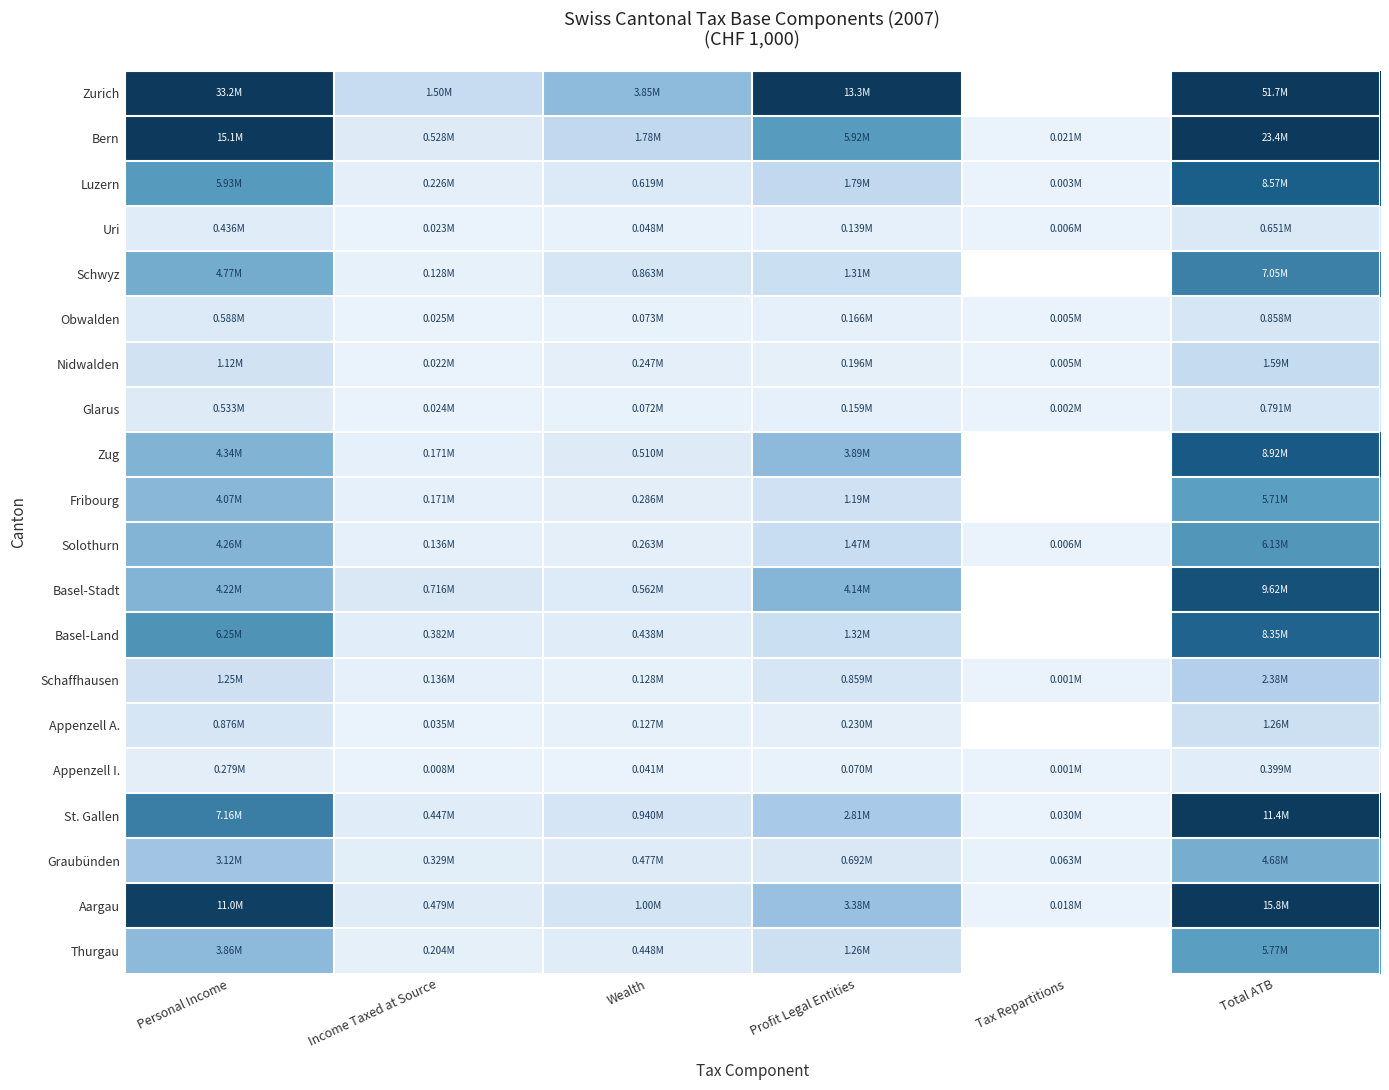

At which label is Aargau closest to 7931836?

Personal Income